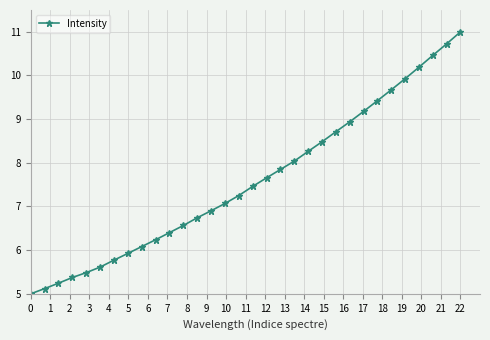

What is the smallest value displayed?

5.0